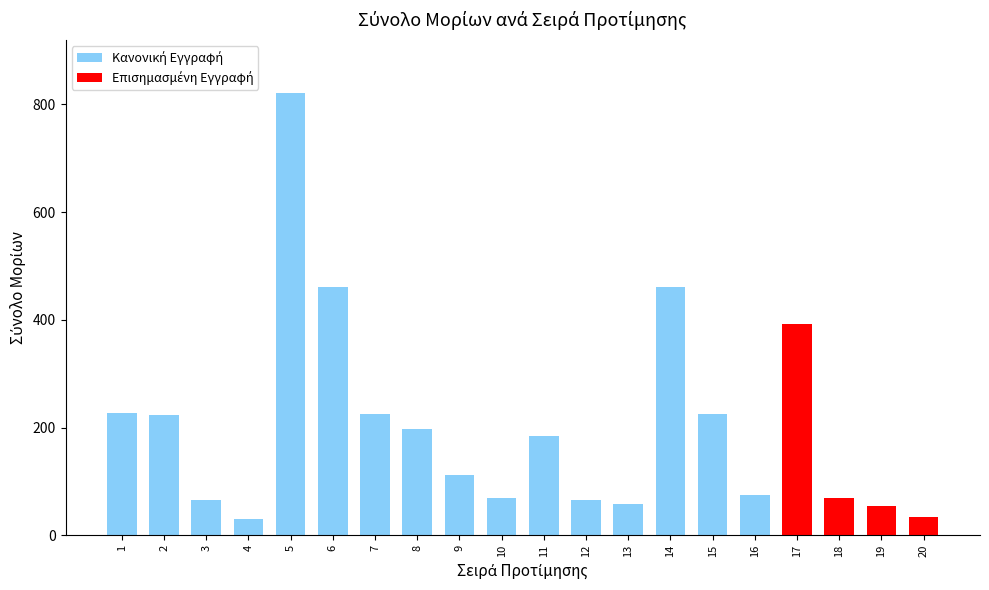

How many data points are less than 185?

10